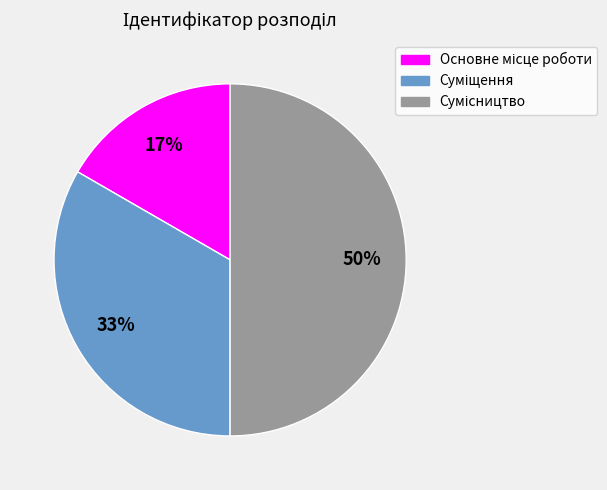

To the nearest percent, what is the difference between the largest and smallest slice percentages?

33%